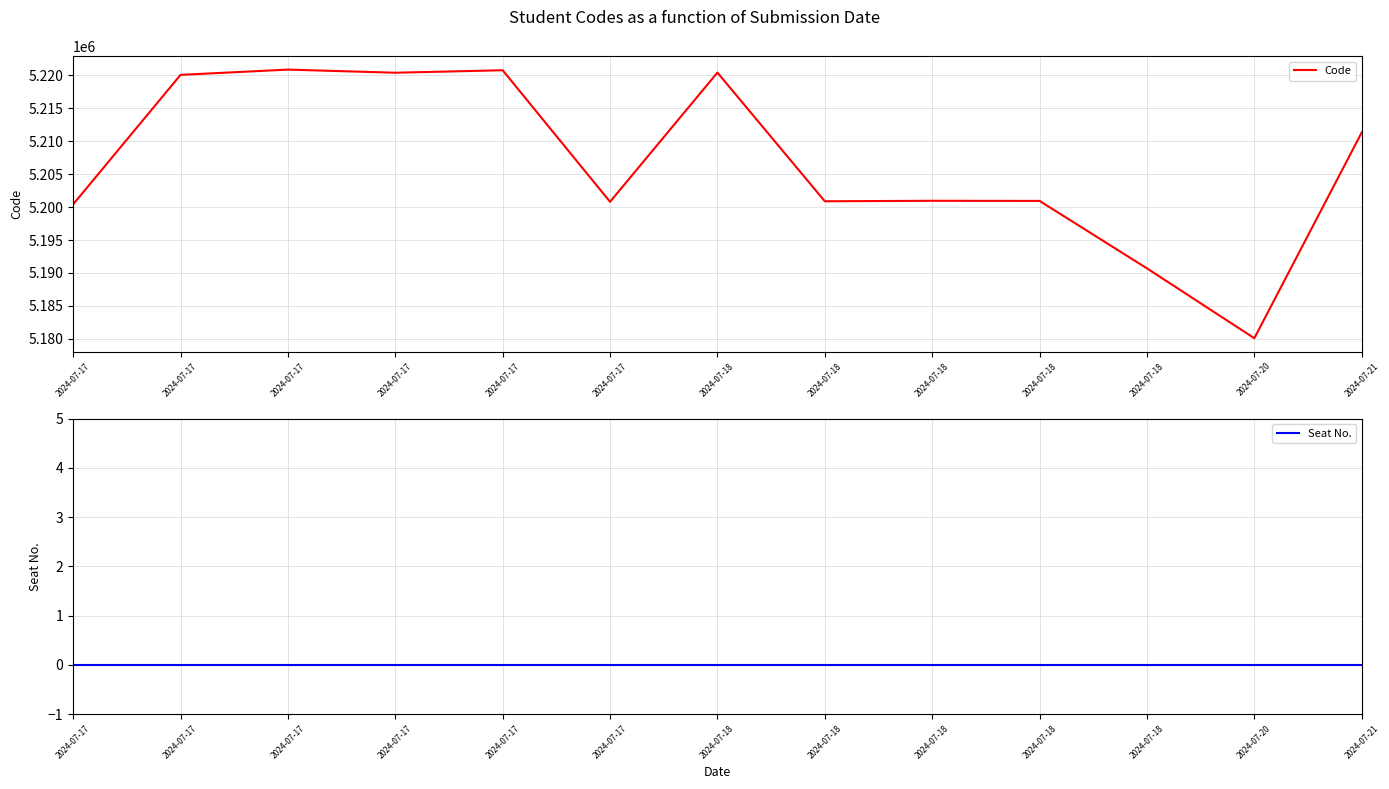

At which category does Code reach its first local valley?

2024-07-17